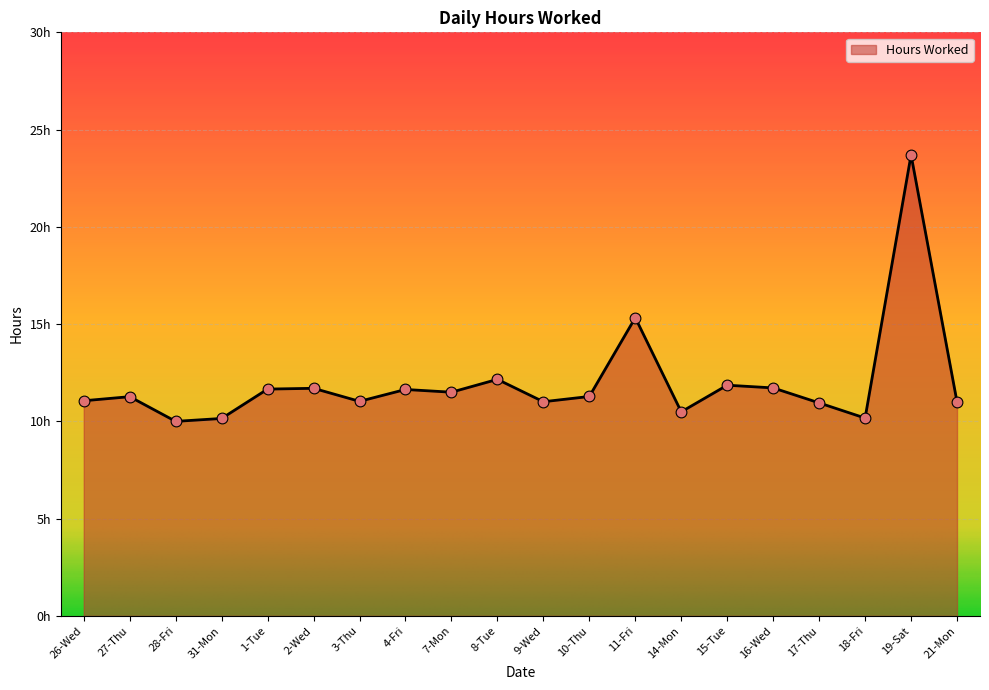

What is the ratio of the value at 8-Tue to the value at 15-Tue?

1.0